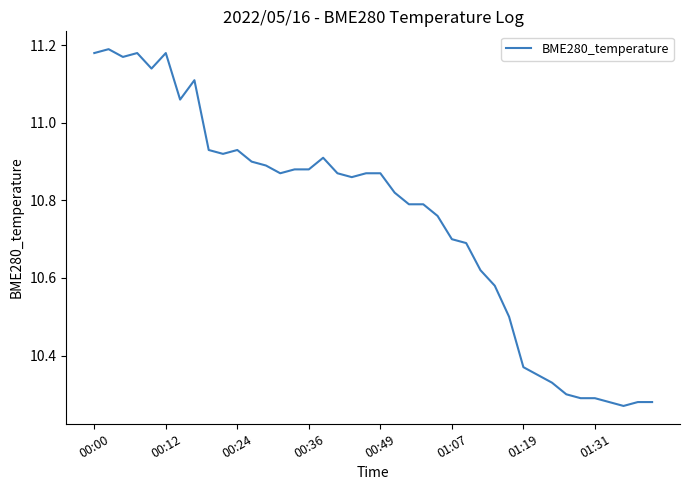

Does the chart have visible grid lines?

No